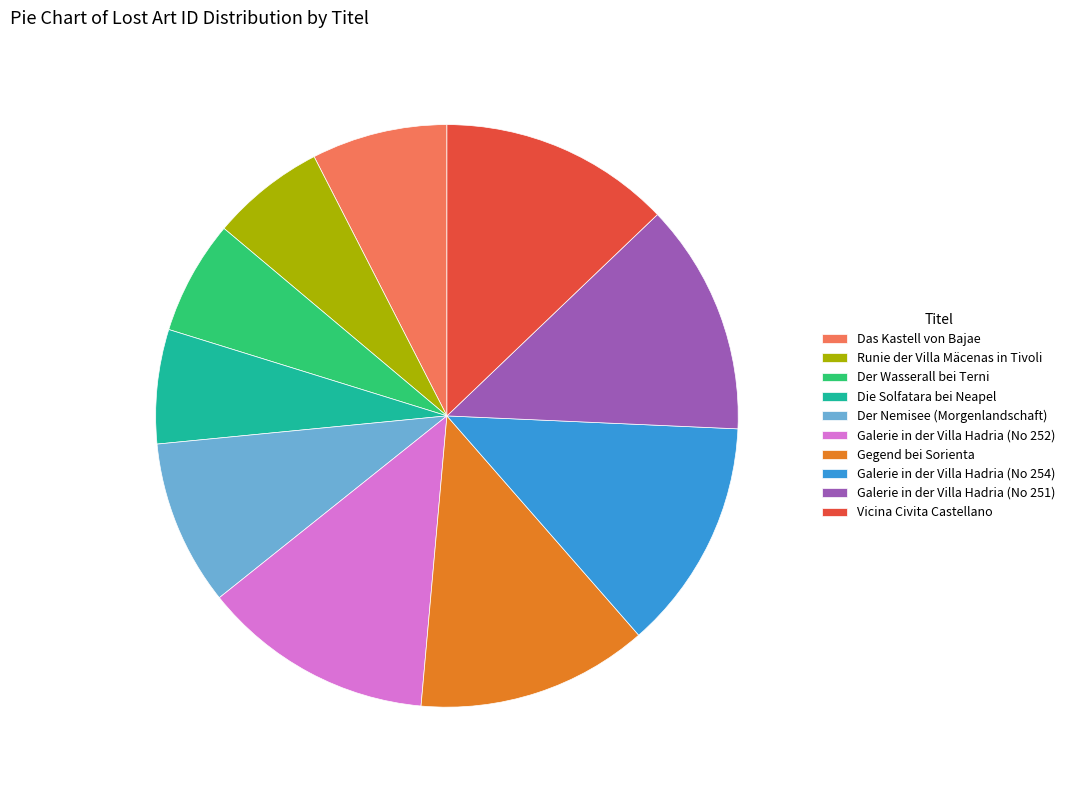

Does Der Nemisee (Morgenlandschaft) account for over 50% of the chart?

No